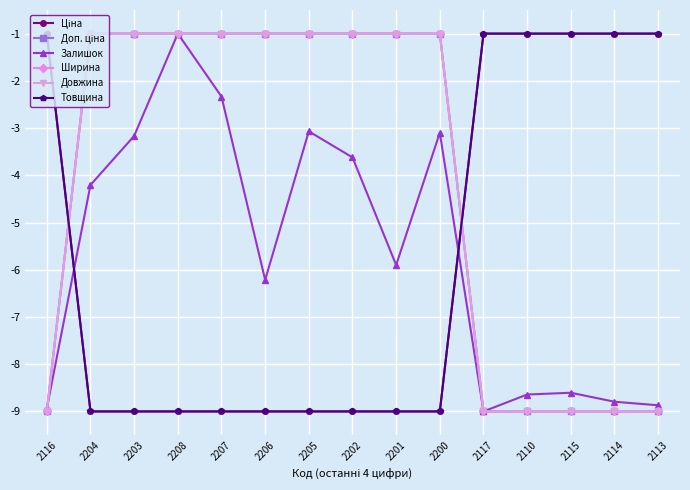

Rank the series at 2206 from highest to lowest value.

Доп. ціна, Ширина, Довжина, Залишок, Ціна, Товщина